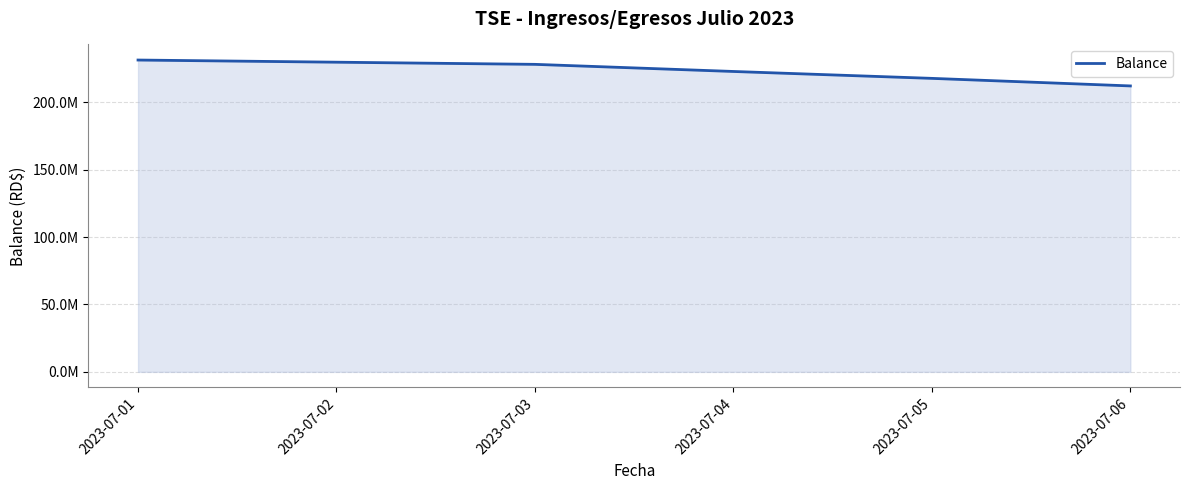

Does the chart have visible grid lines?

Yes